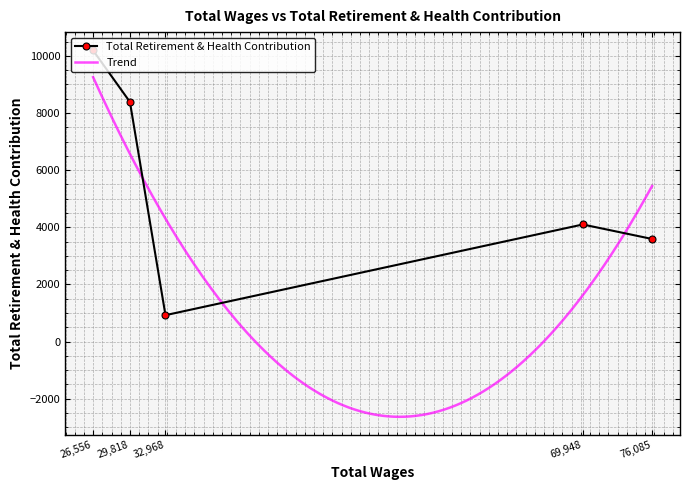

What is the minimum value shown in the chart?

924